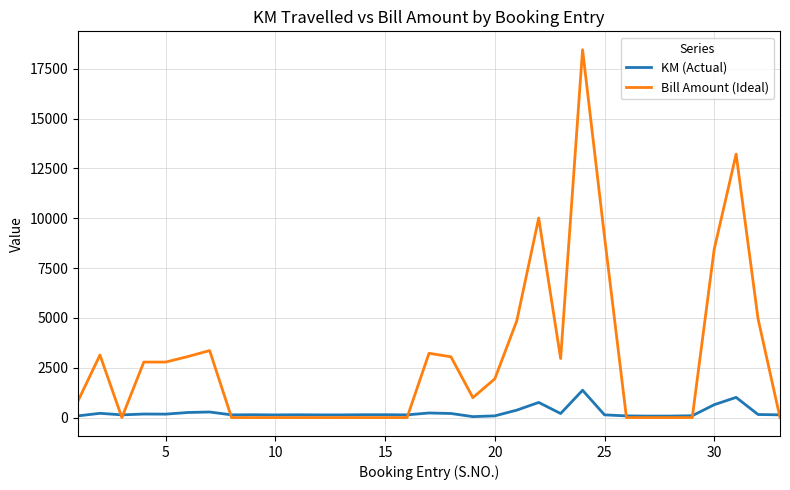

Which series has the largest range (max minus min)?

Bill Amount (Ideal)